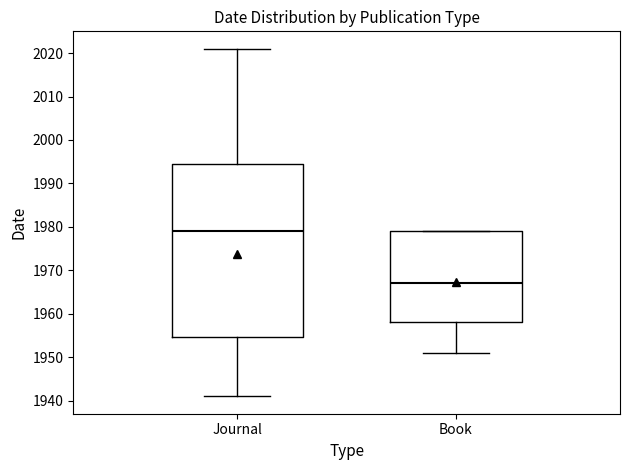

Which box is the tallest, from its lower edge to its upper edge?

Journal